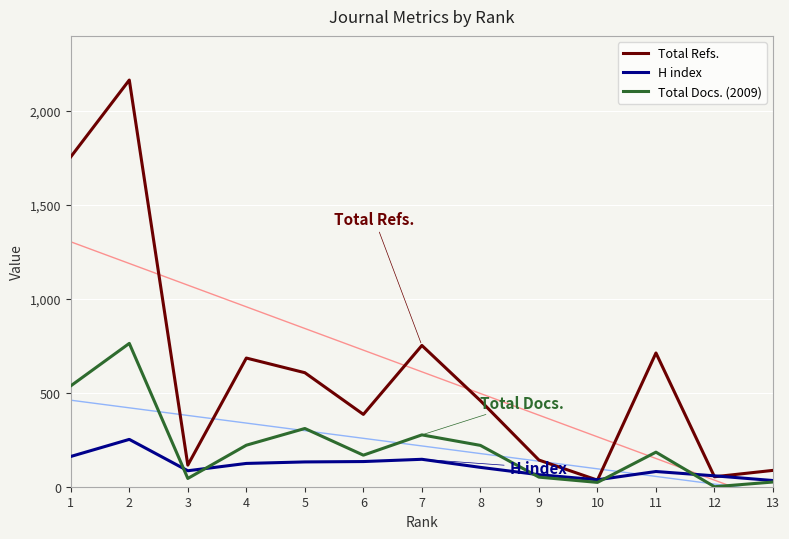

Rank the categories by Total Refs. value from highest to lowest.

2, 1, 7, 11, 4, 5, 8, 6, 9, 3, 13, 12, 10